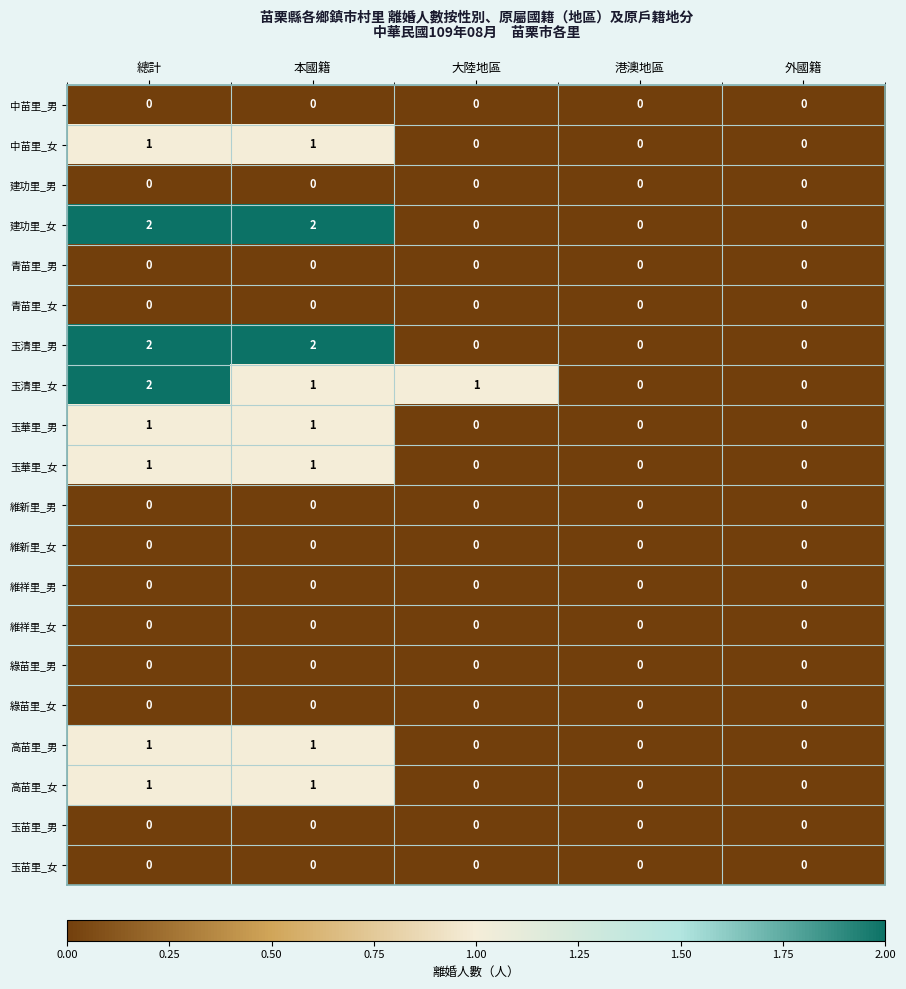

At which category is the sum across all series the highest?

總計